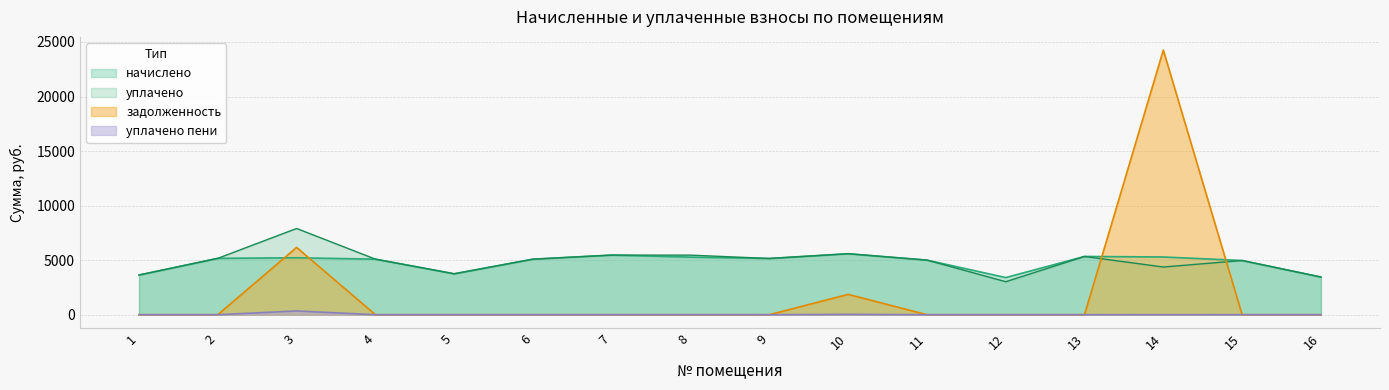

At which category does начислено reach its first local peak?

3